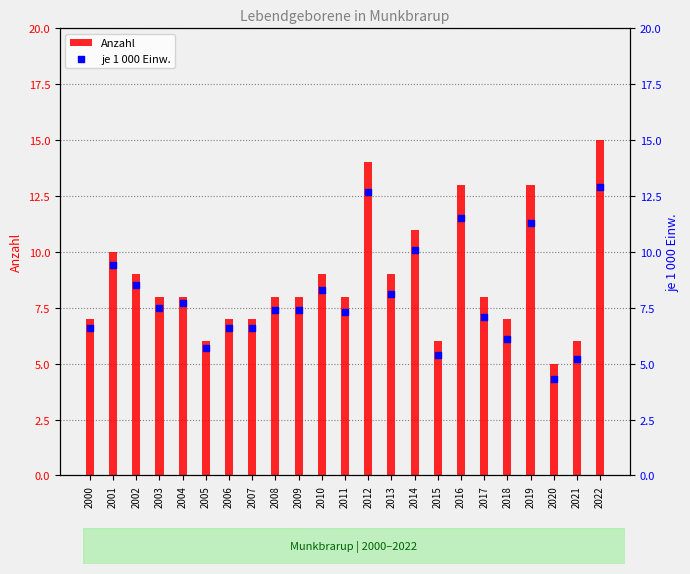

Is the value of Anzahl at 2011 greater than the value of je 1 000 Einw. at 2018?

Yes